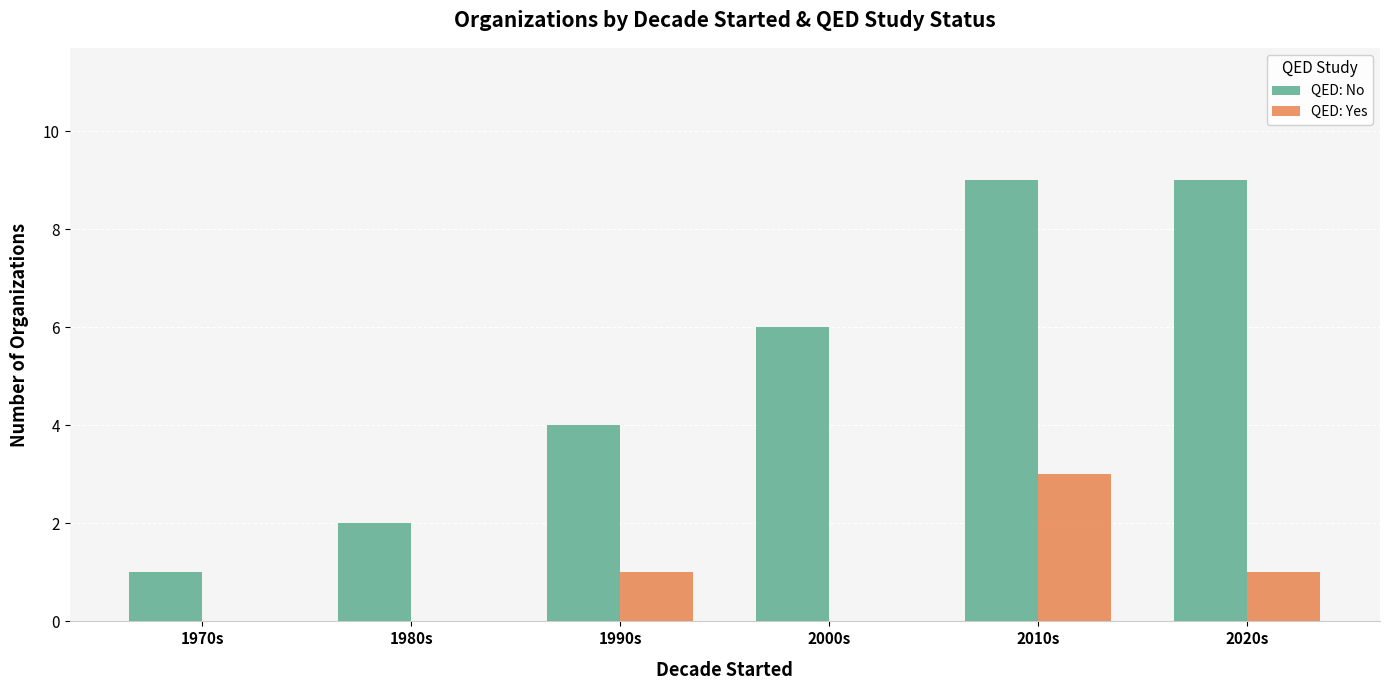

At which category is the sum across all series the highest?

2010s